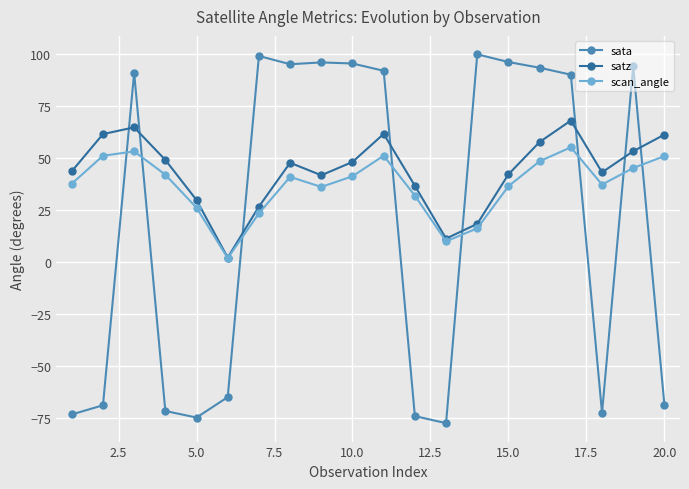

What is the value of the sata point at the 11th from the left?

92.1